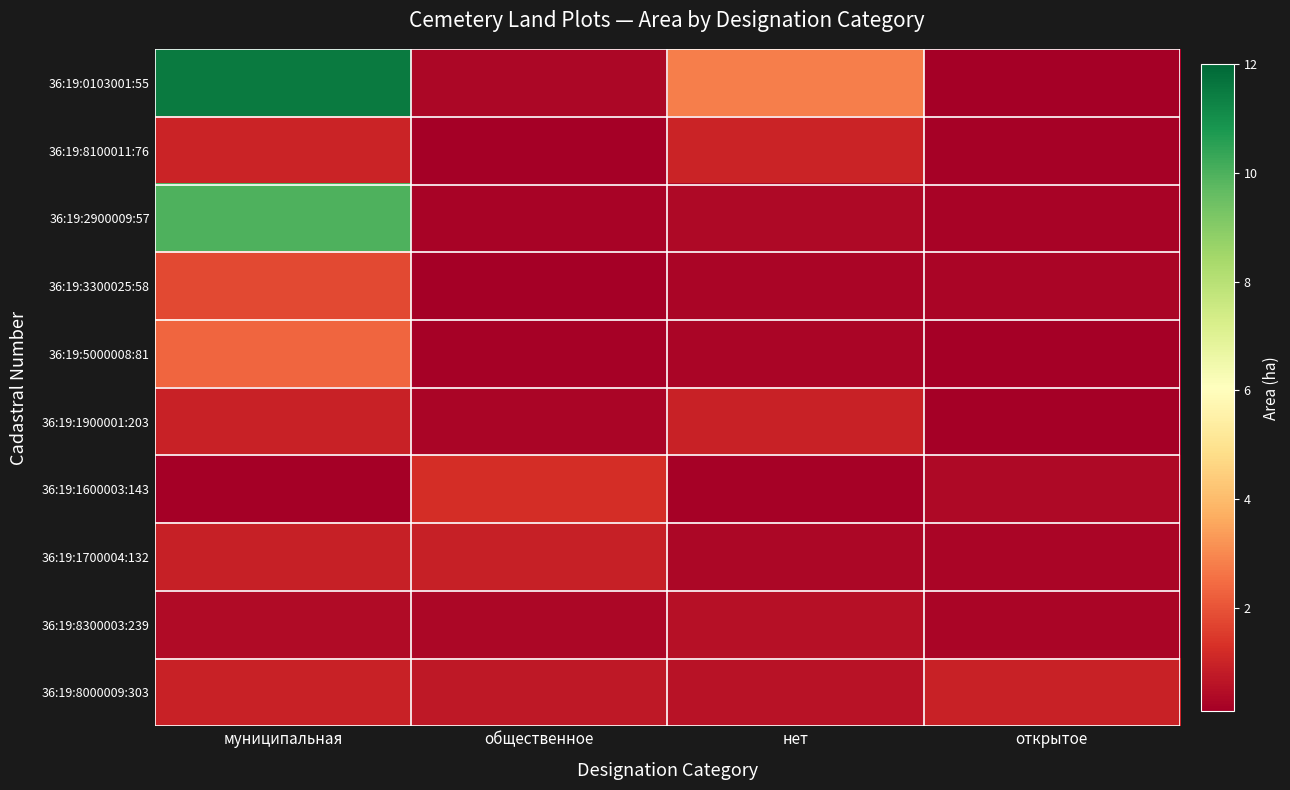

At общественное, list the series in order from largest to smallest.

36:19:1600003:143, 36:19:1700004:132, 36:19:8000009:303, 36:19:0103001:55, 36:19:8300003:239, 36:19:1900001:203, 36:19:2900009:57, 36:19:5000008:81, 36:19:3300025:58, 36:19:8100011:76